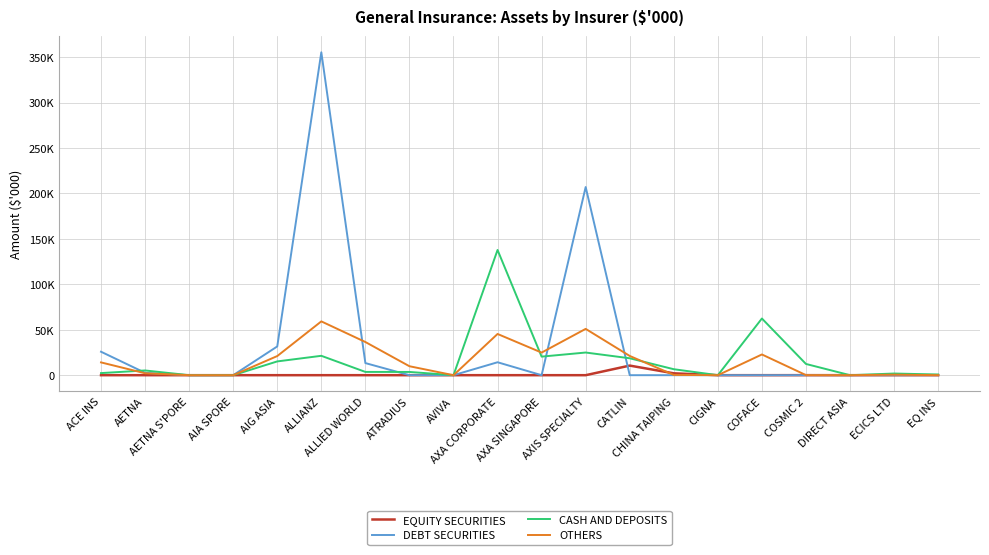

How many intersections are there between OTHERS and CASH AND DEPOSITS?

3